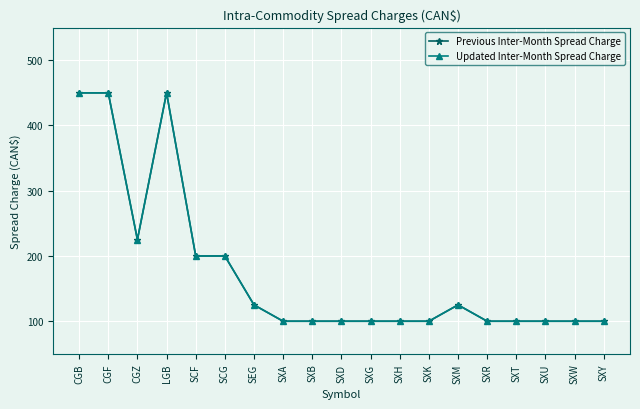

Which series changed the most between CGB and CGZ?

Previous Inter-Month Spread Charge